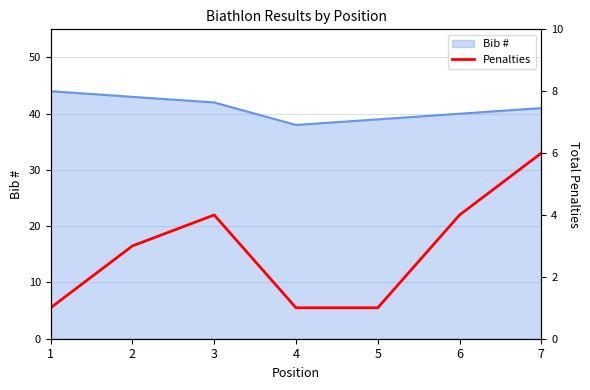

Is it true that the value at 2 is 3?

True